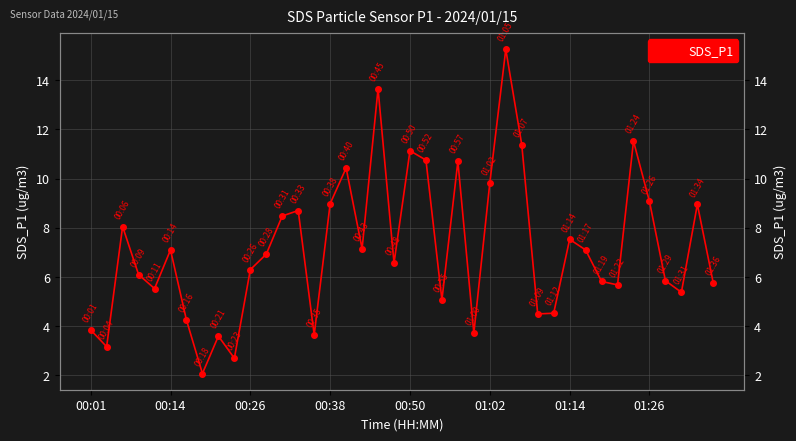

Does the chart have visible grid lines?

Yes